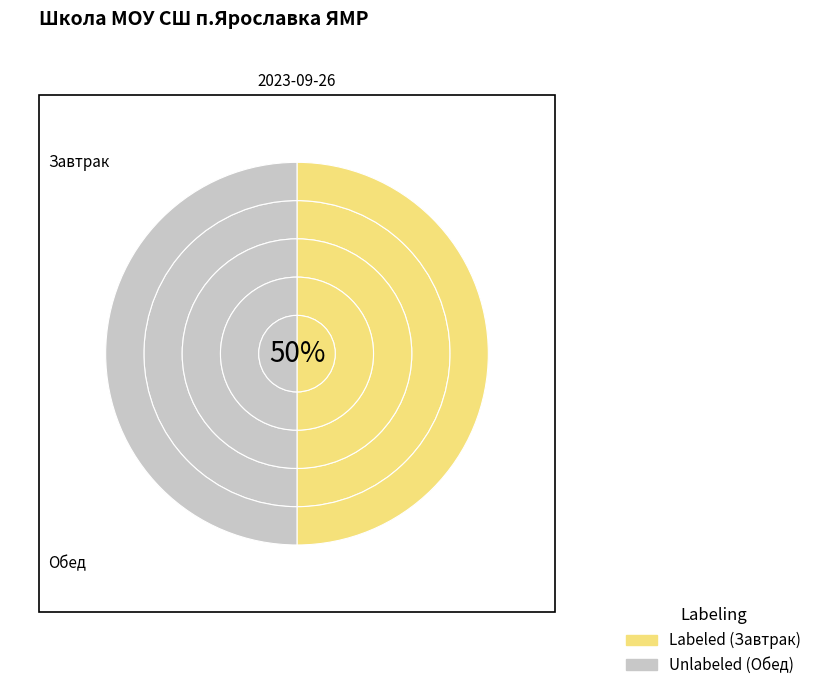

Count the number of slices in the pie.

10